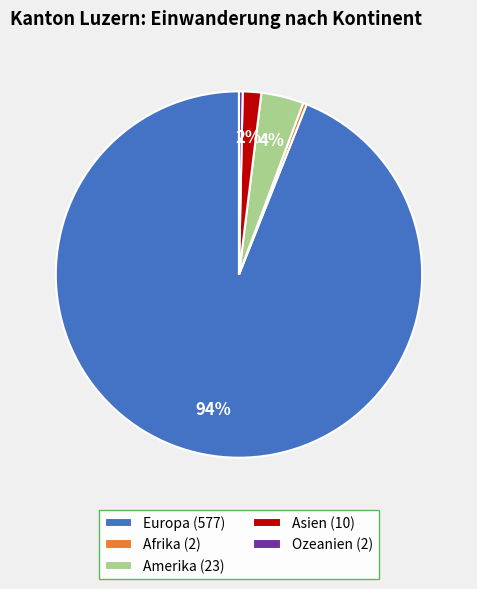

Count the number of slices in the pie.

5